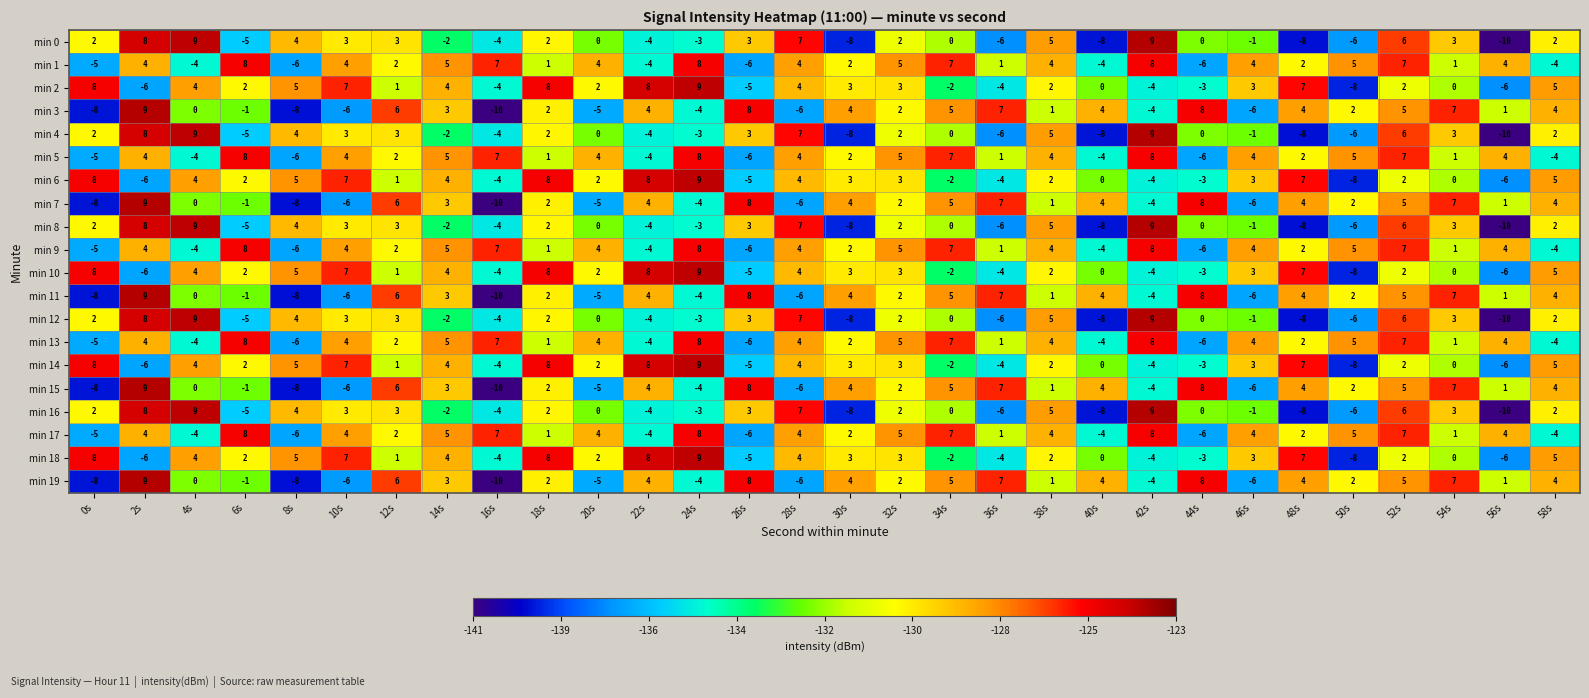

What is the smallest value displayed?

-10